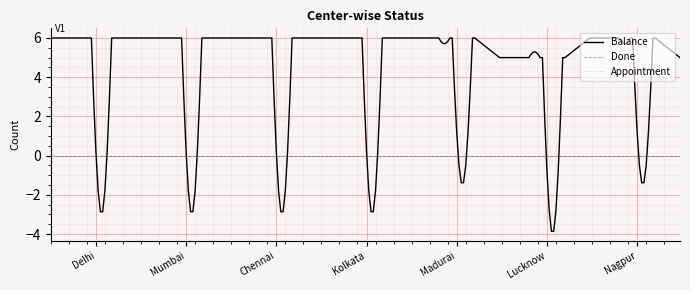

What is the label of the 5th point from the right?

Chennai